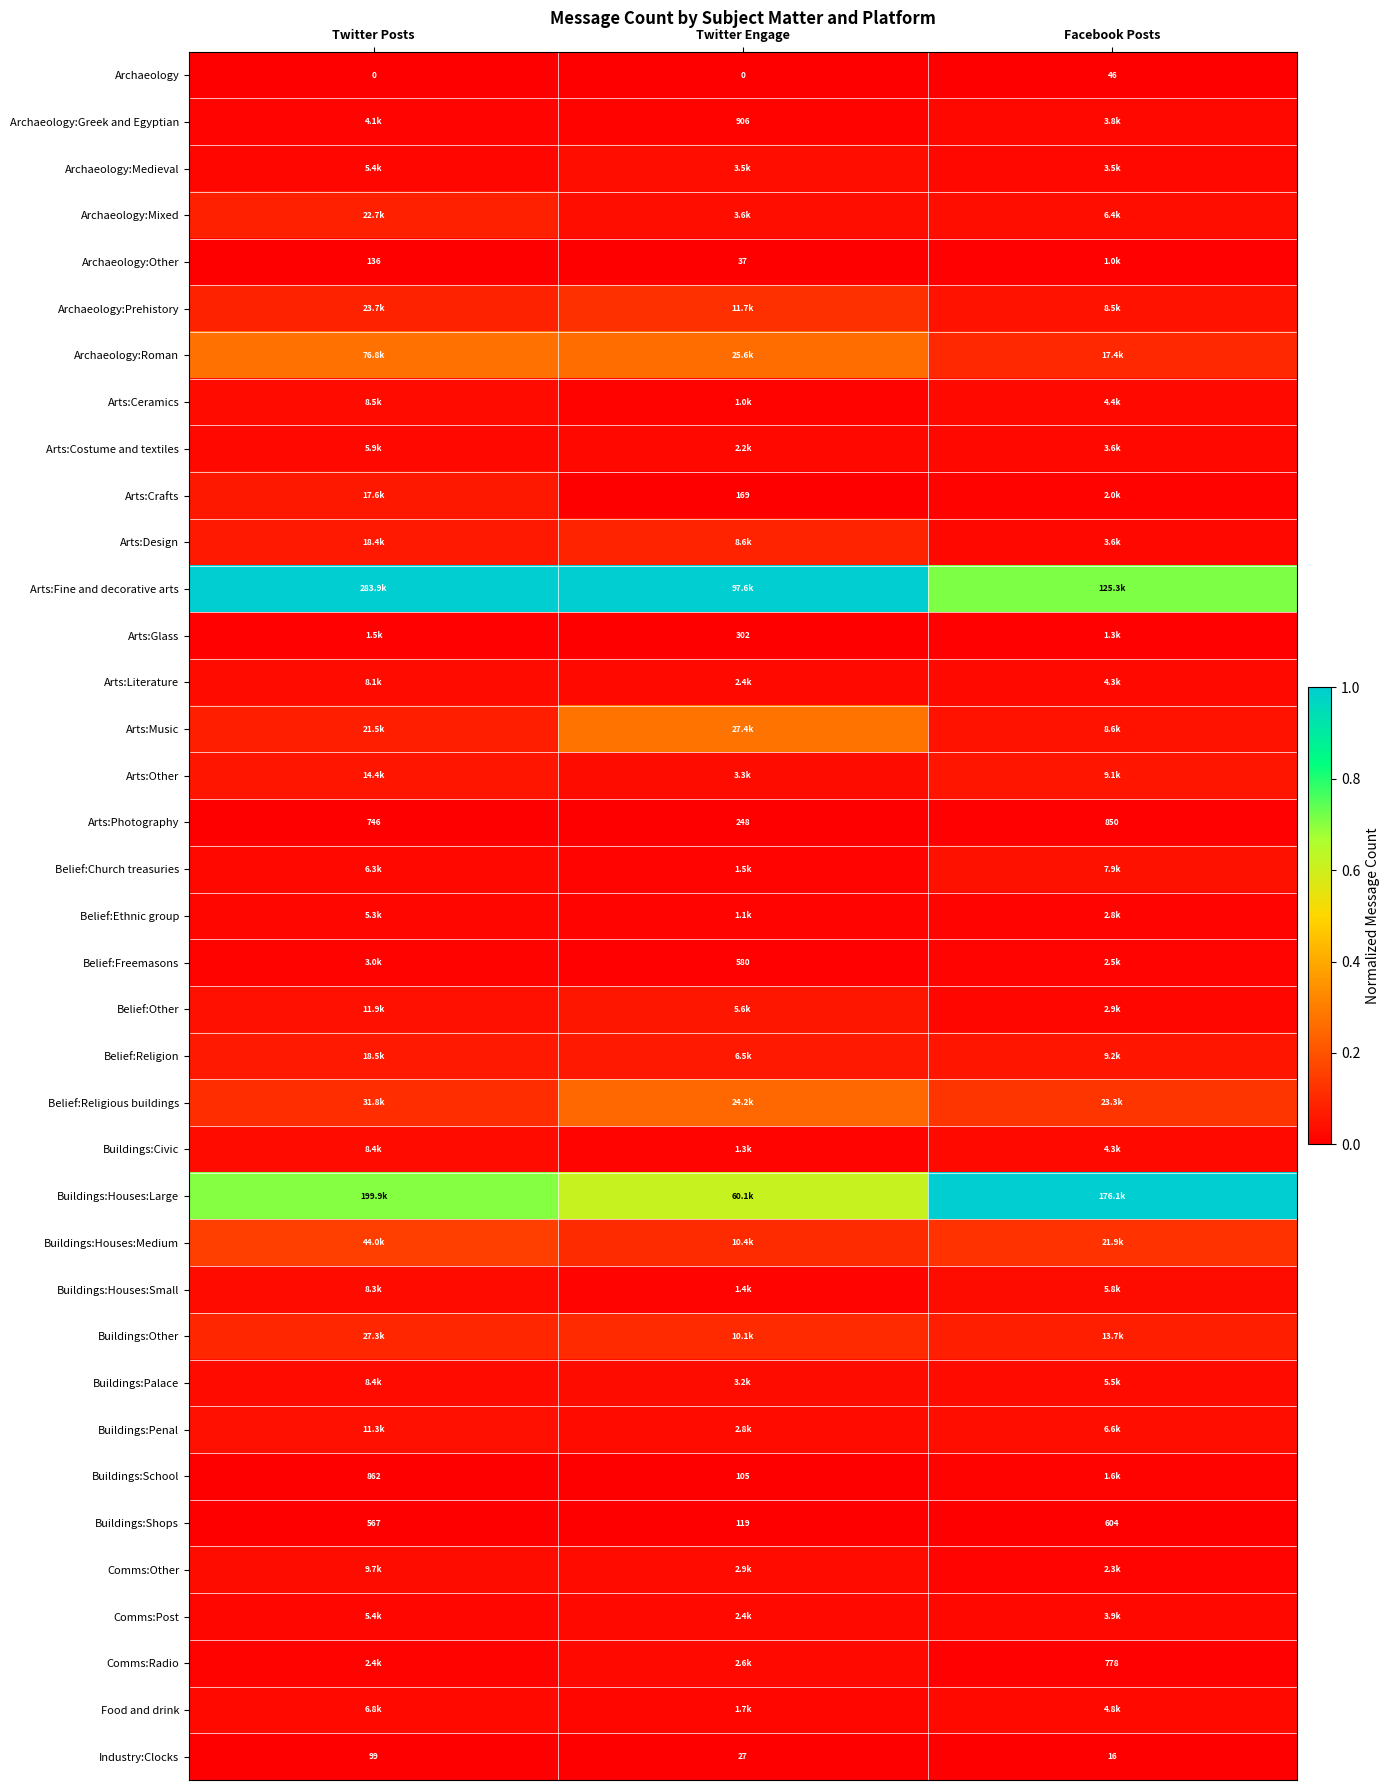

Is the value of Arts:Photography at Facebook Posts greater than the value of Buildings:School at Twitter Posts?

No